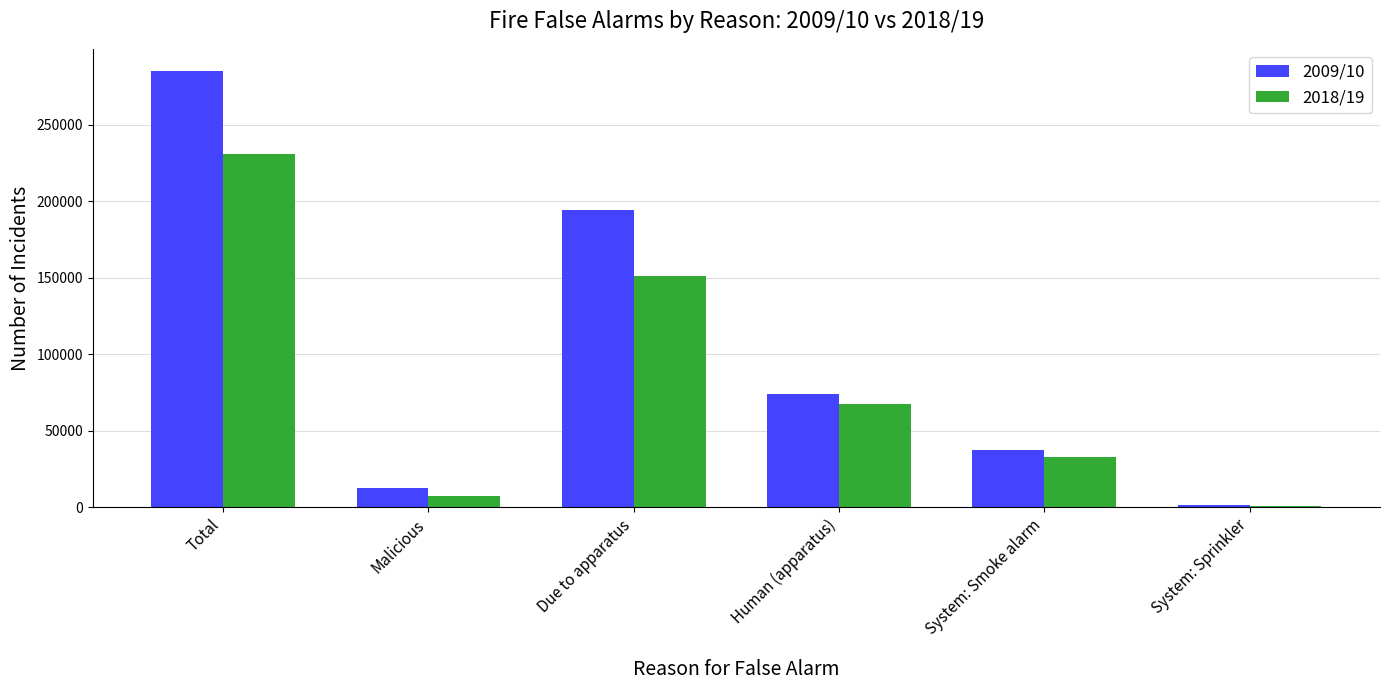

What is the average value of the 2009/10 series?

100749